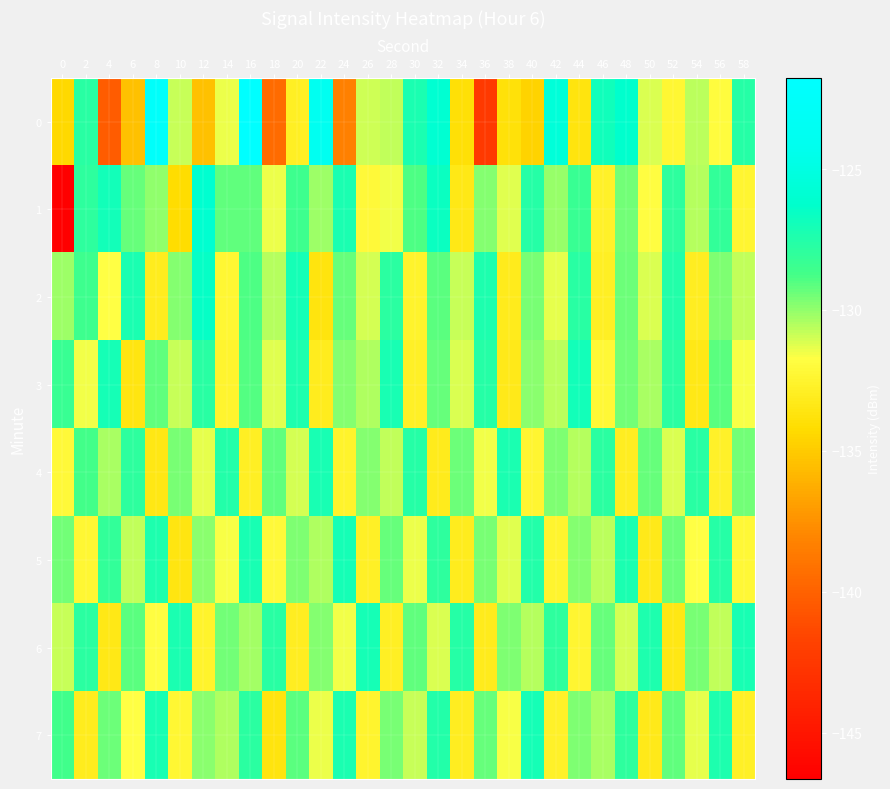

Which series has the largest total across all categories?

2